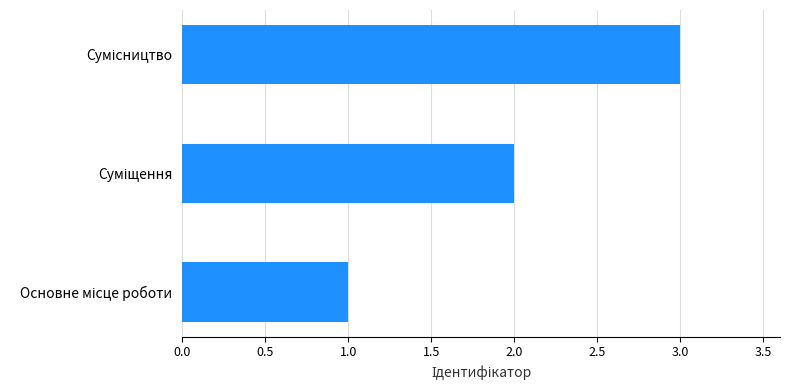

What is the greatest value displayed?

3